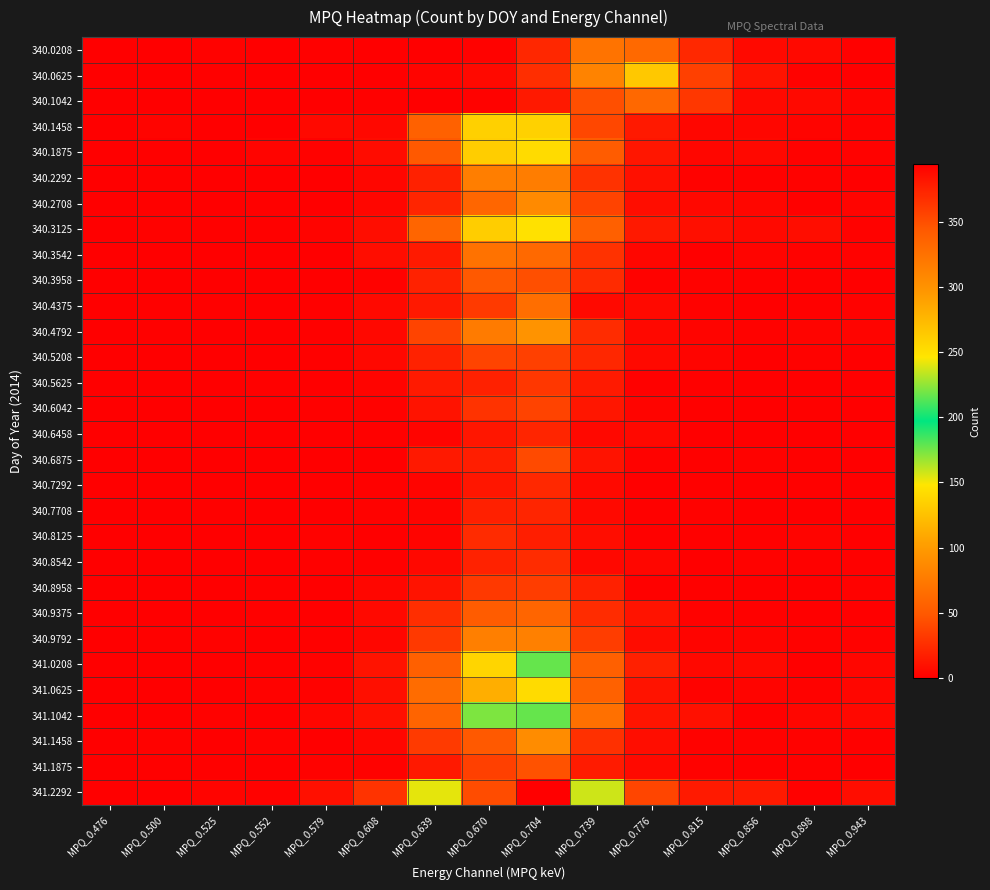

Which has a higher value, MPQ_0.552 or MPQ_0.579?

MPQ_0.579